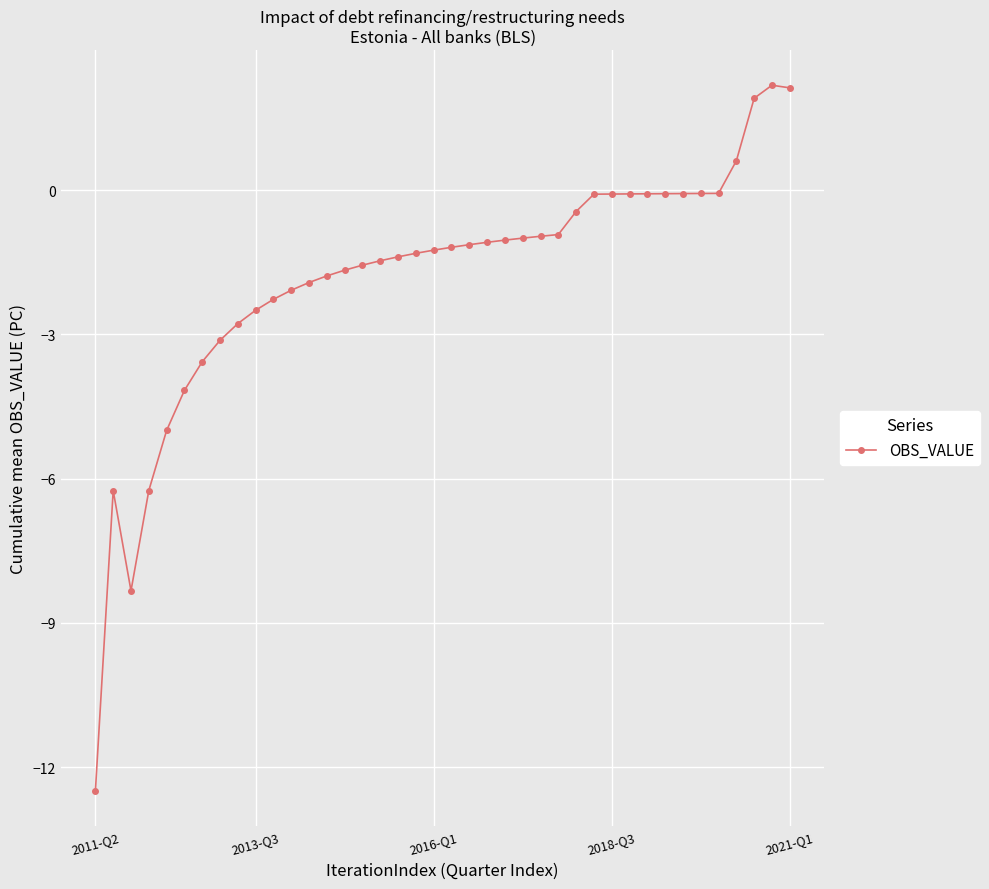

What is the difference between the maximum and second lowest values?

10.5